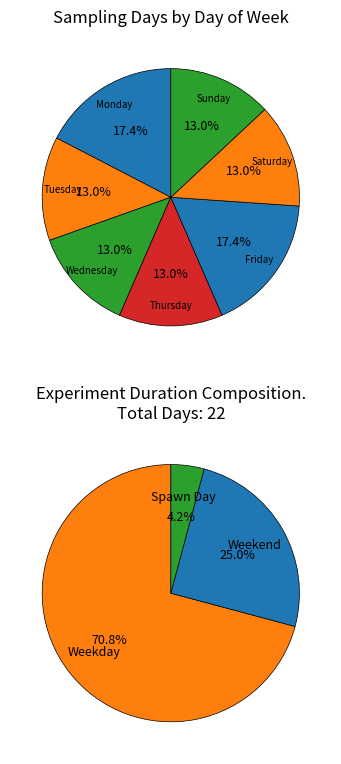

How much of the chart is everything except Sunday?

87.0%